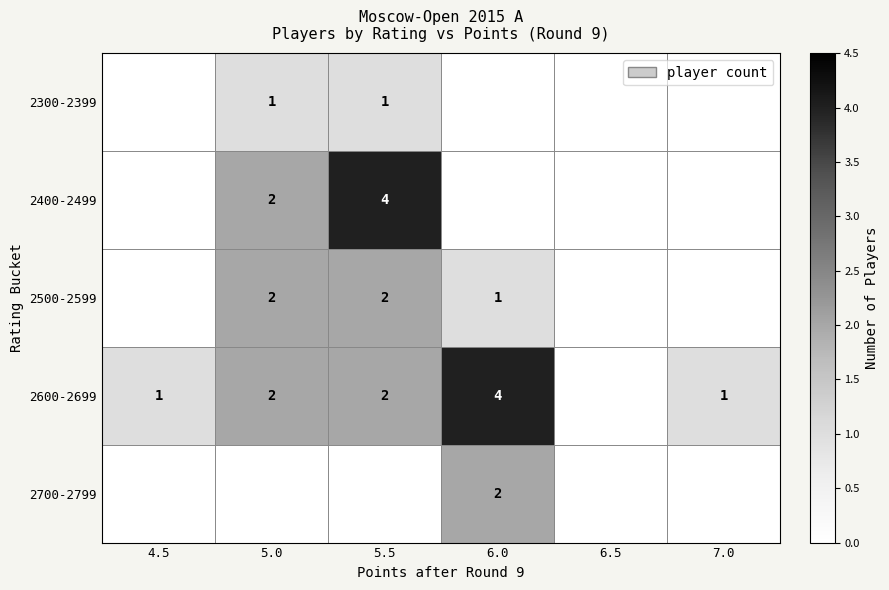

Count the number of data series in this chart.

5